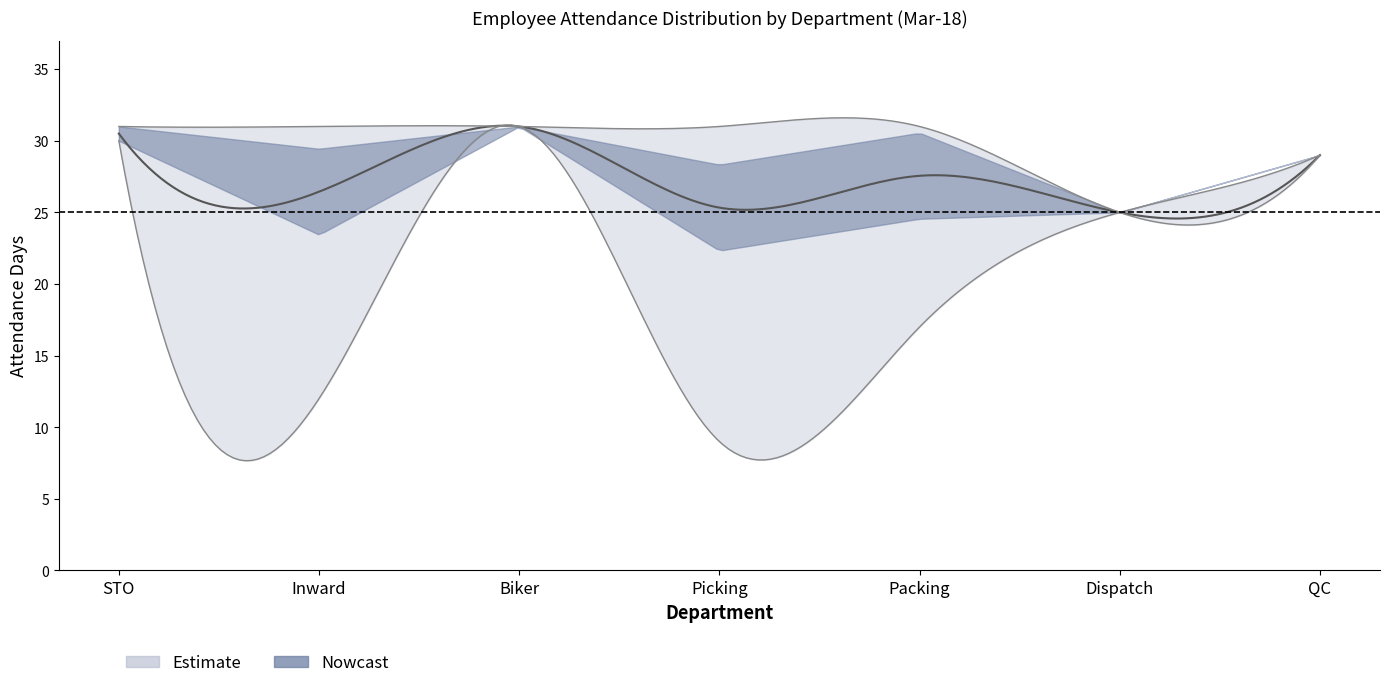

How many data points in Avg_attendance are less than 27?

3